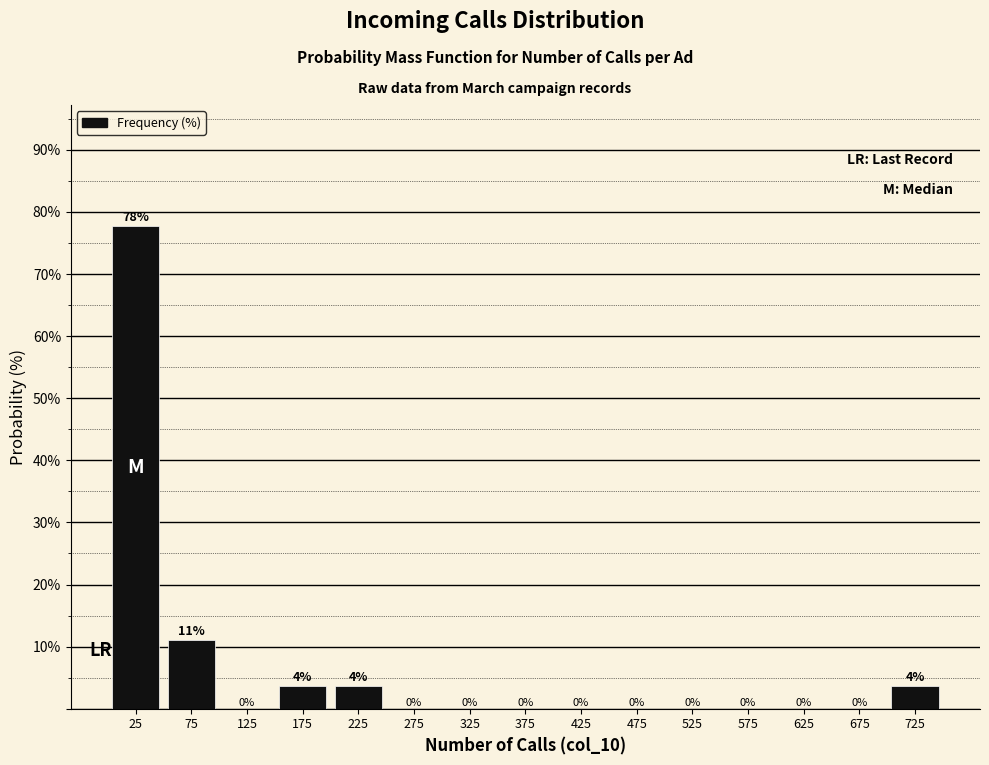

Over which range of the x-axis is the bar tallest?

0 to 50